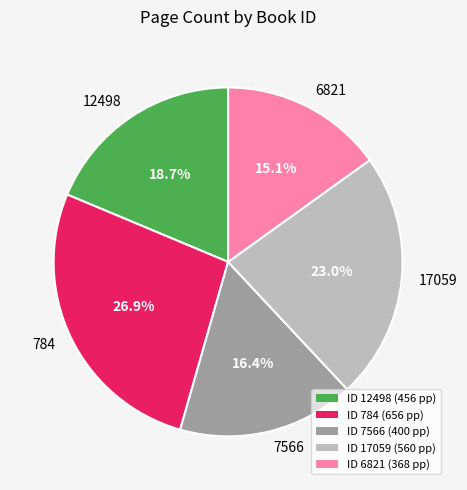

Approximately how many times larger is the value at 12498 compared to 7566?

1.1